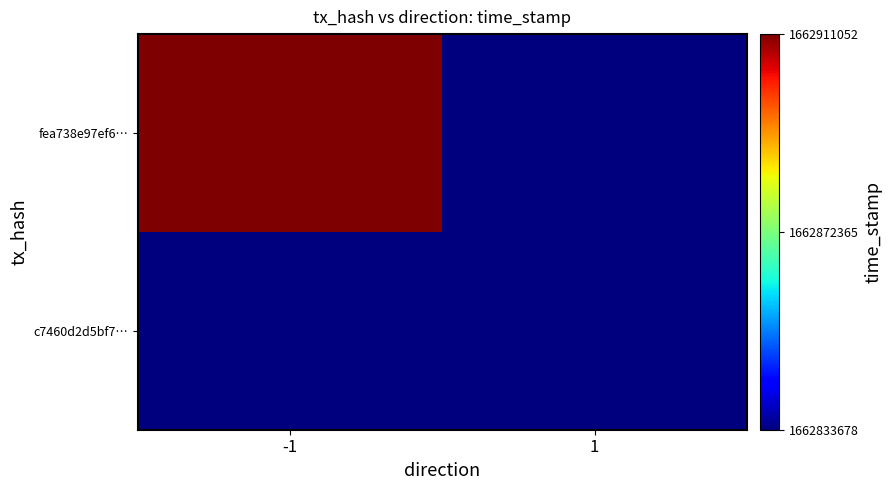

List the series in order of their overall mean, lowest first.

c7460d2d5bf7…, fea738e97ef6…